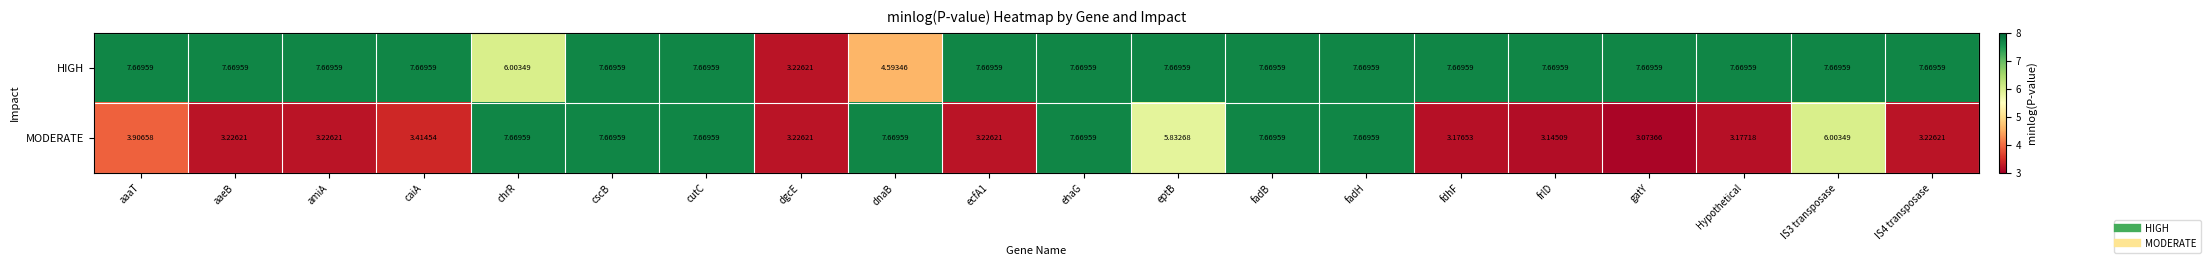

Rank the series at chrR from lowest to highest value.

HIGH, MODERATE